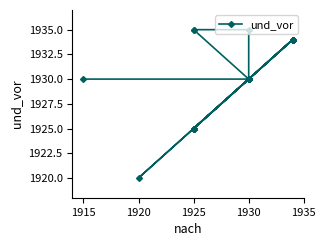

What is the difference between the maximum and minimum values?

15